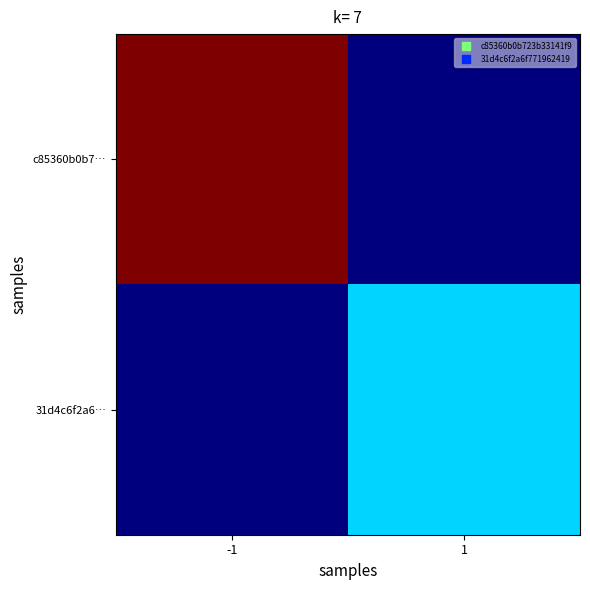

Which series has the widest spread of values?

c85360b0b7…